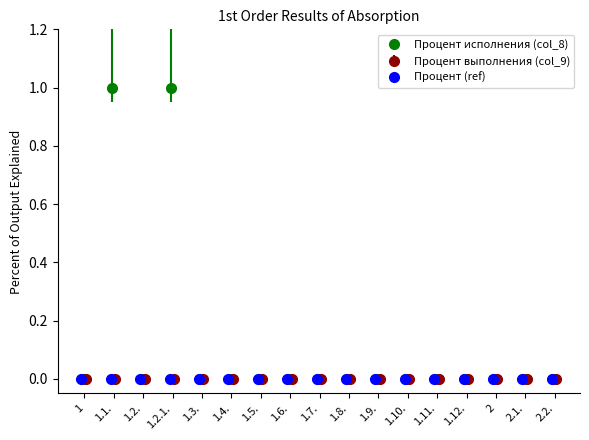

What is the value of the Процент исполнения (col_8) point at the 4th from the left?

1